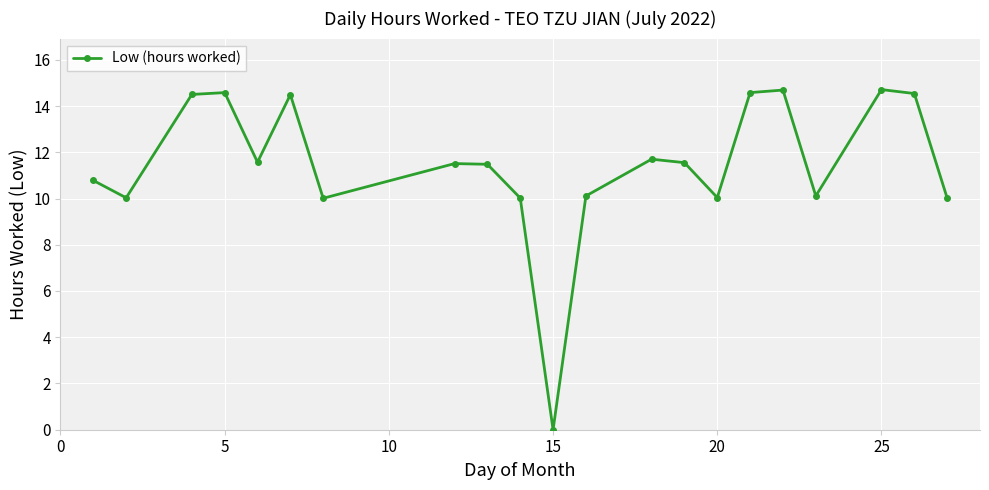

What is the value of the 5th point from the left?

11.6